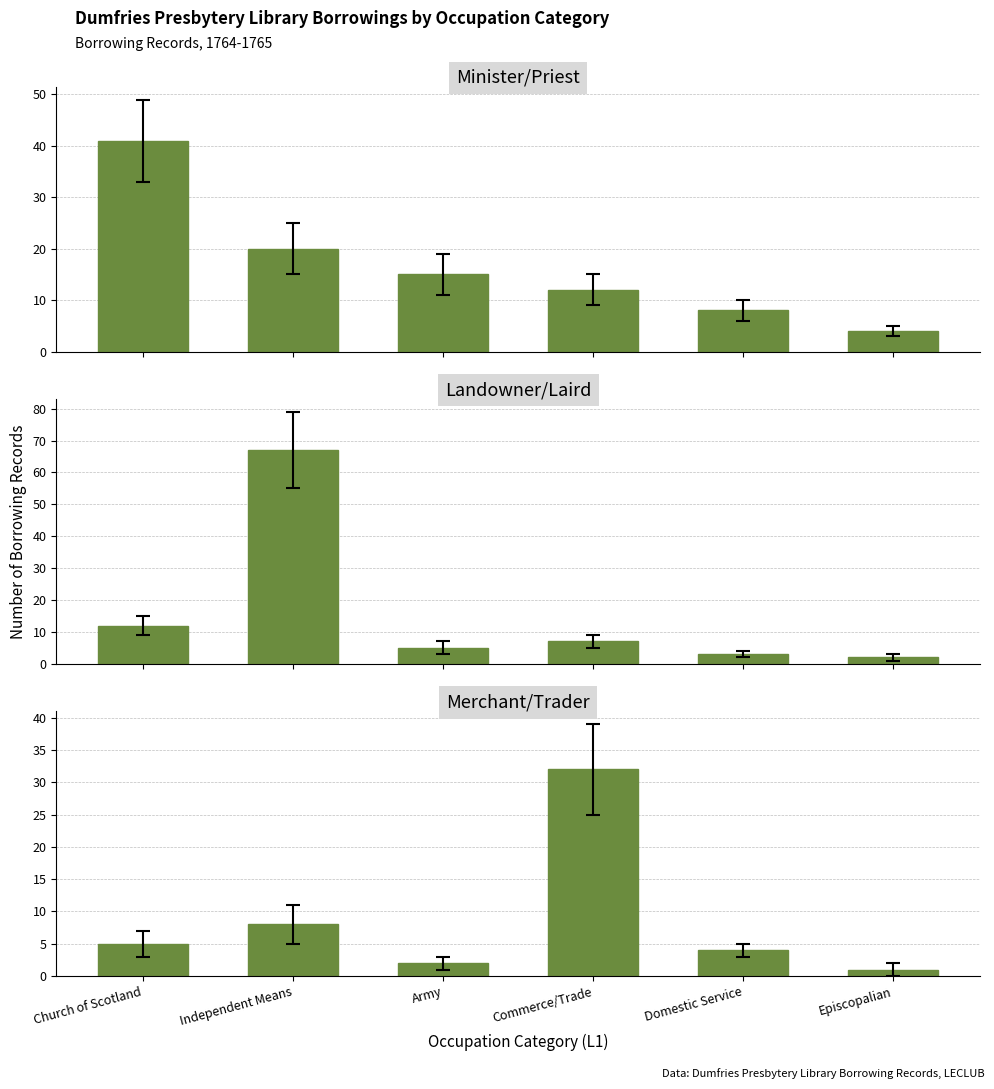

What is the value of the Merchant/Trader bar at the 4th from the left?

32